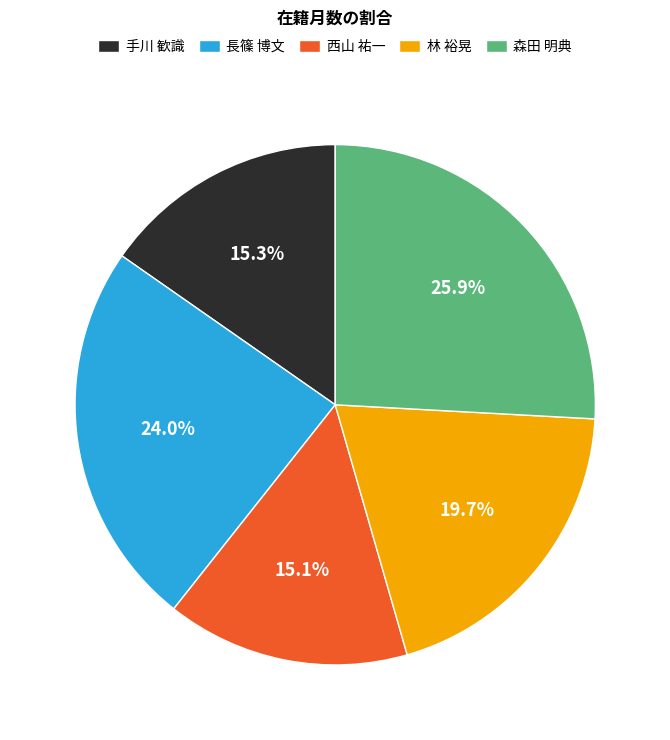

Is it true that 長篠 博文 is 36% of the pie?

False